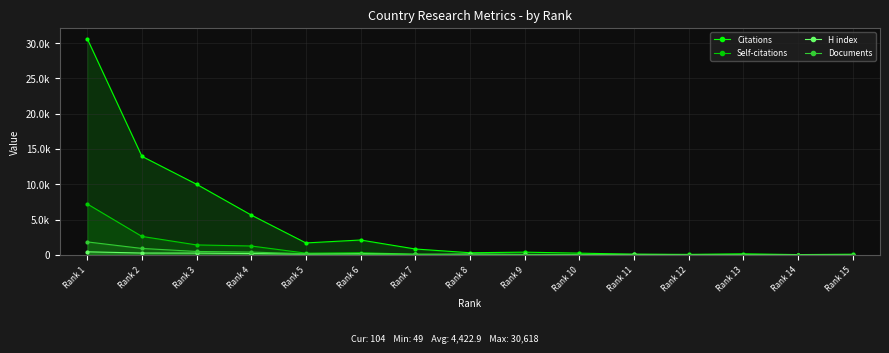

What is the value of the Citations point at the 8th from the left?

311